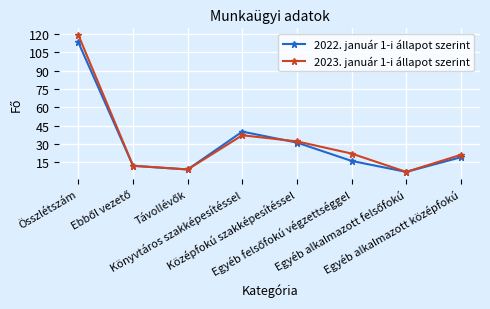

At which category is the sum across all series the highest?

Összlétszám